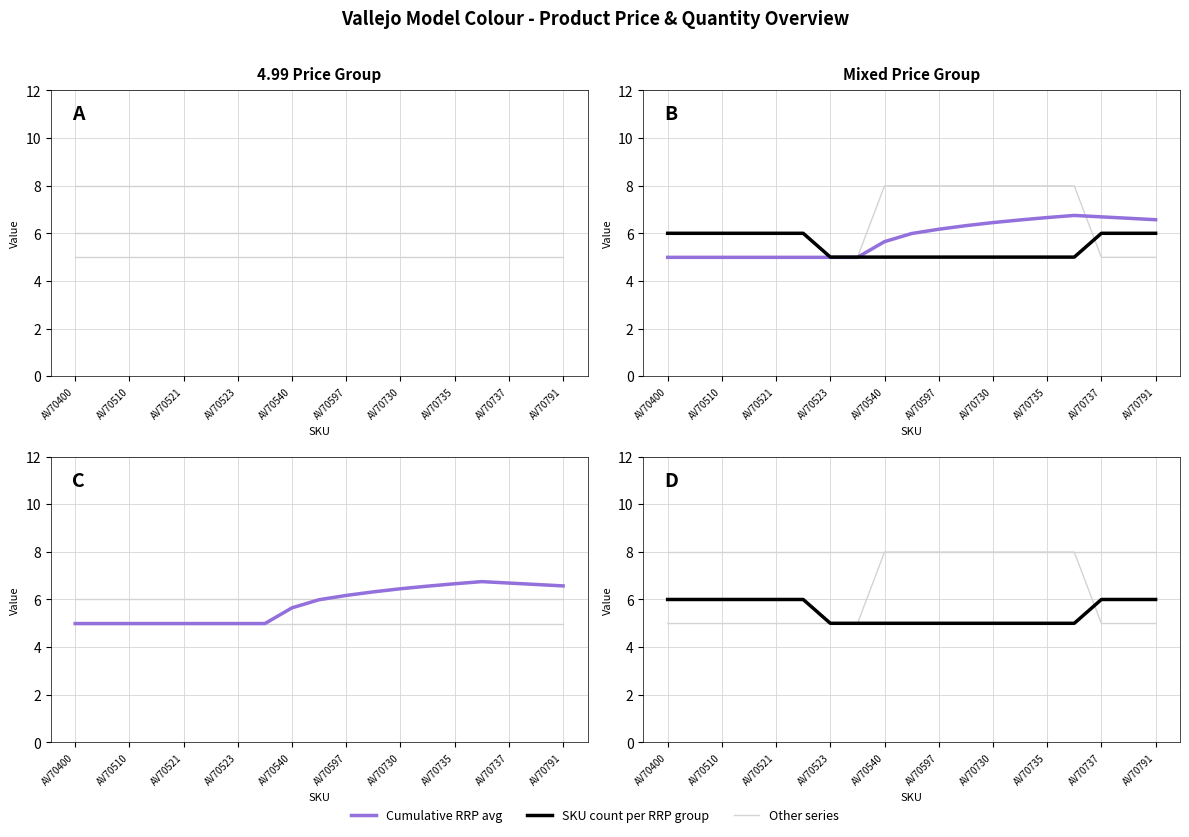

Does the chart have visible grid lines?

Yes